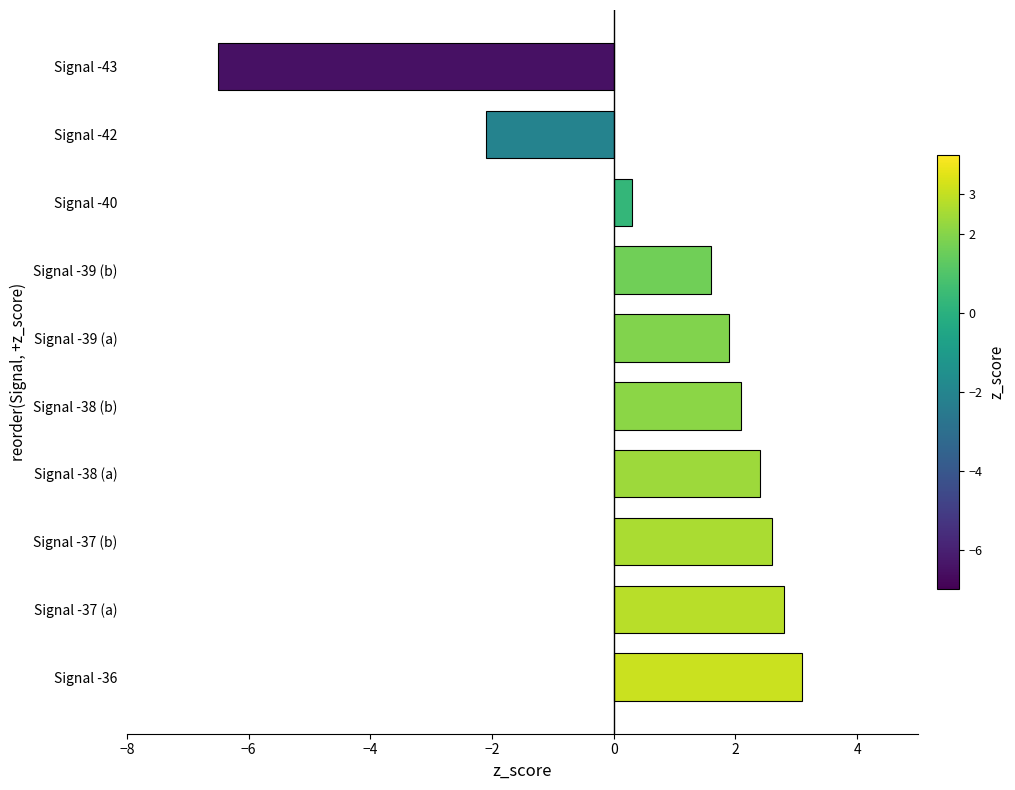

Which has a higher value, Signal -39 (b) or Signal -42?

Signal -39 (b)